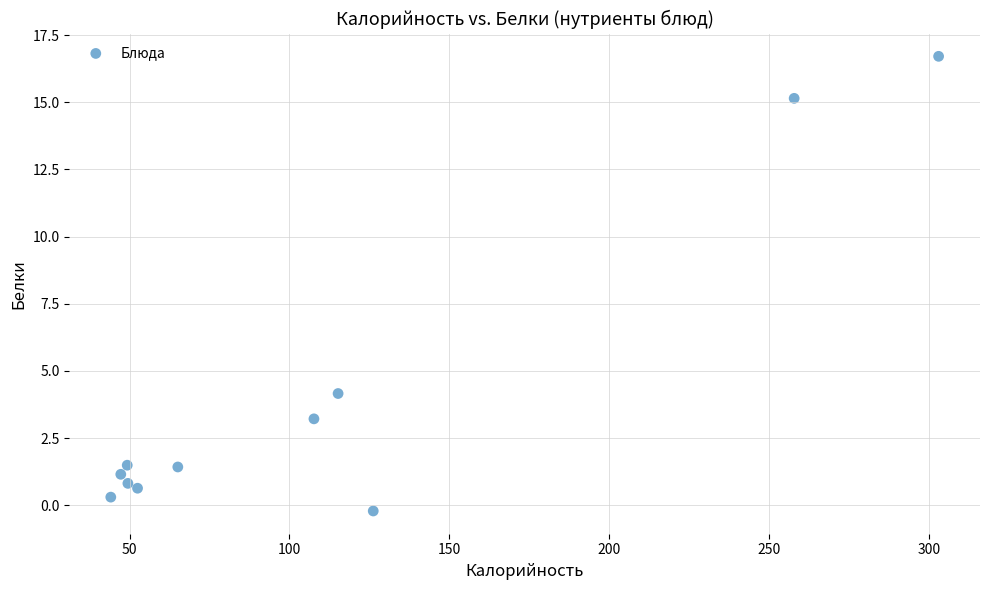

What Y value in the scatter plot is closest to 8?

4.2